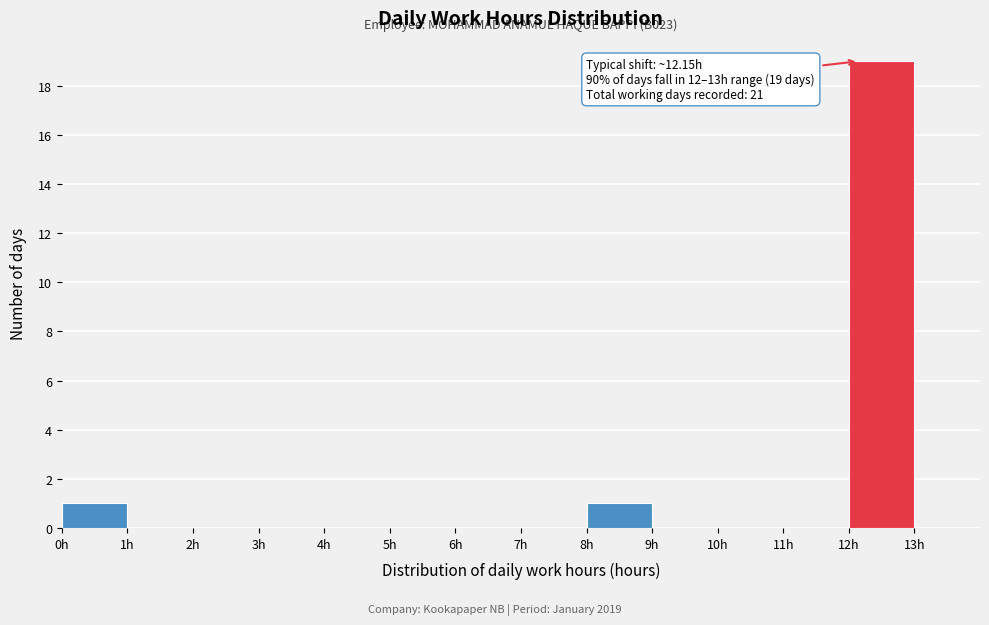

Which range on the x-axis has the tallest bar?

12 to 13